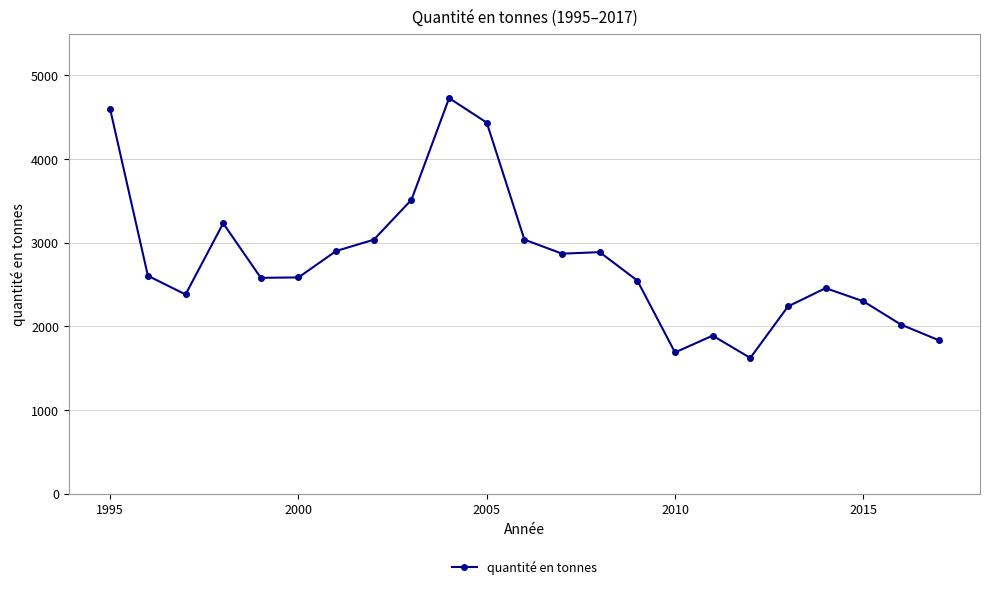

What is the maximum value shown in the chart?

4729